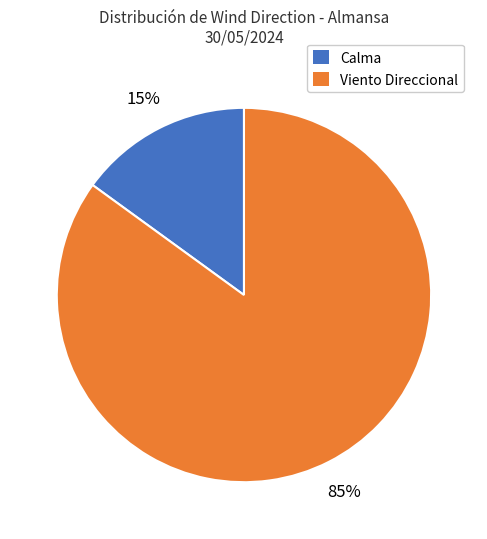

Which slice is the largest?

Viento Direccional